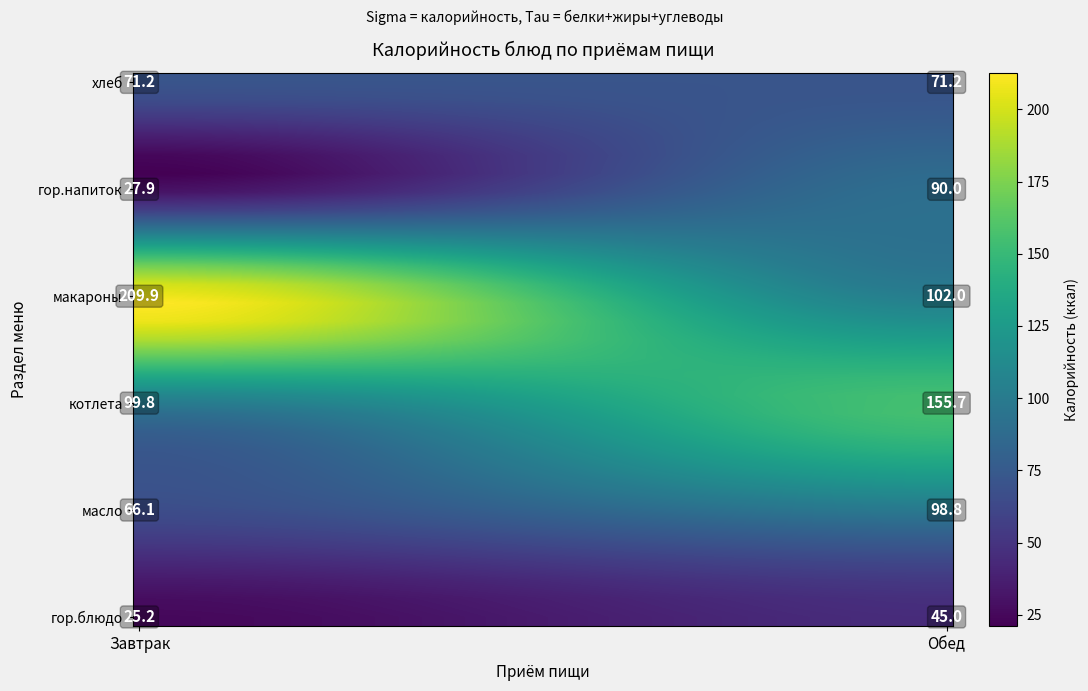

Rank the categories by Завтрак value from lowest to highest.

гор.блюдо, гор.напиток, масло, хлеб, котлета, макароны